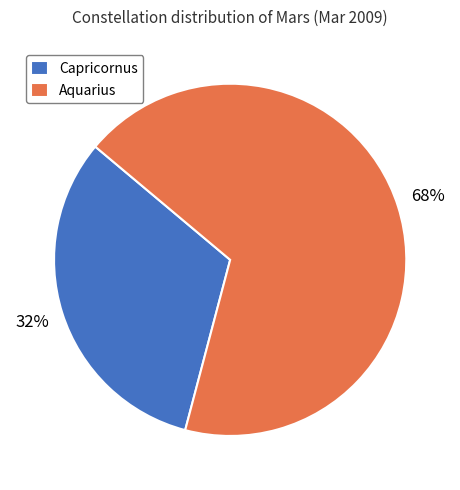

Which category accounts for the majority?

Aquarius